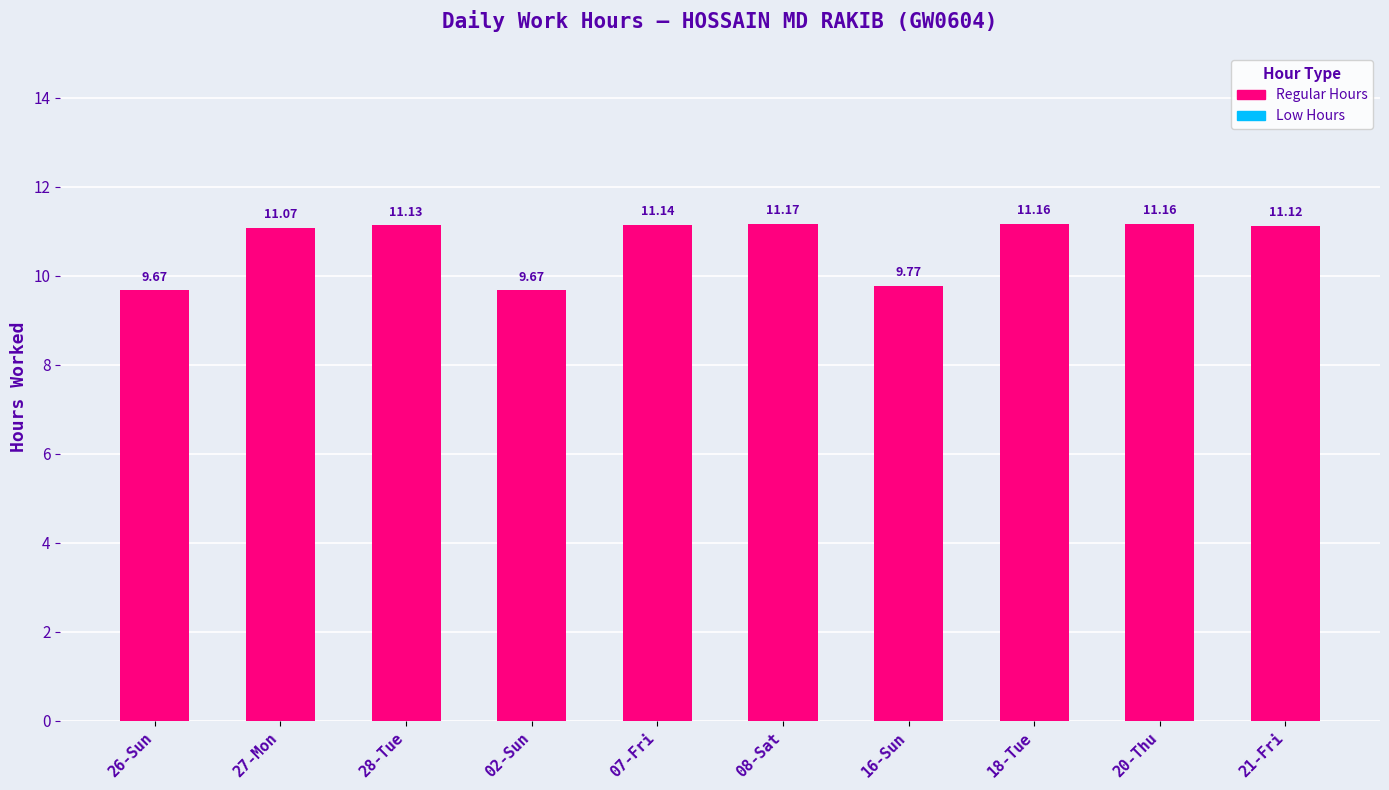

Which has a higher value, 08-Sat or 02-Sun?

08-Sat